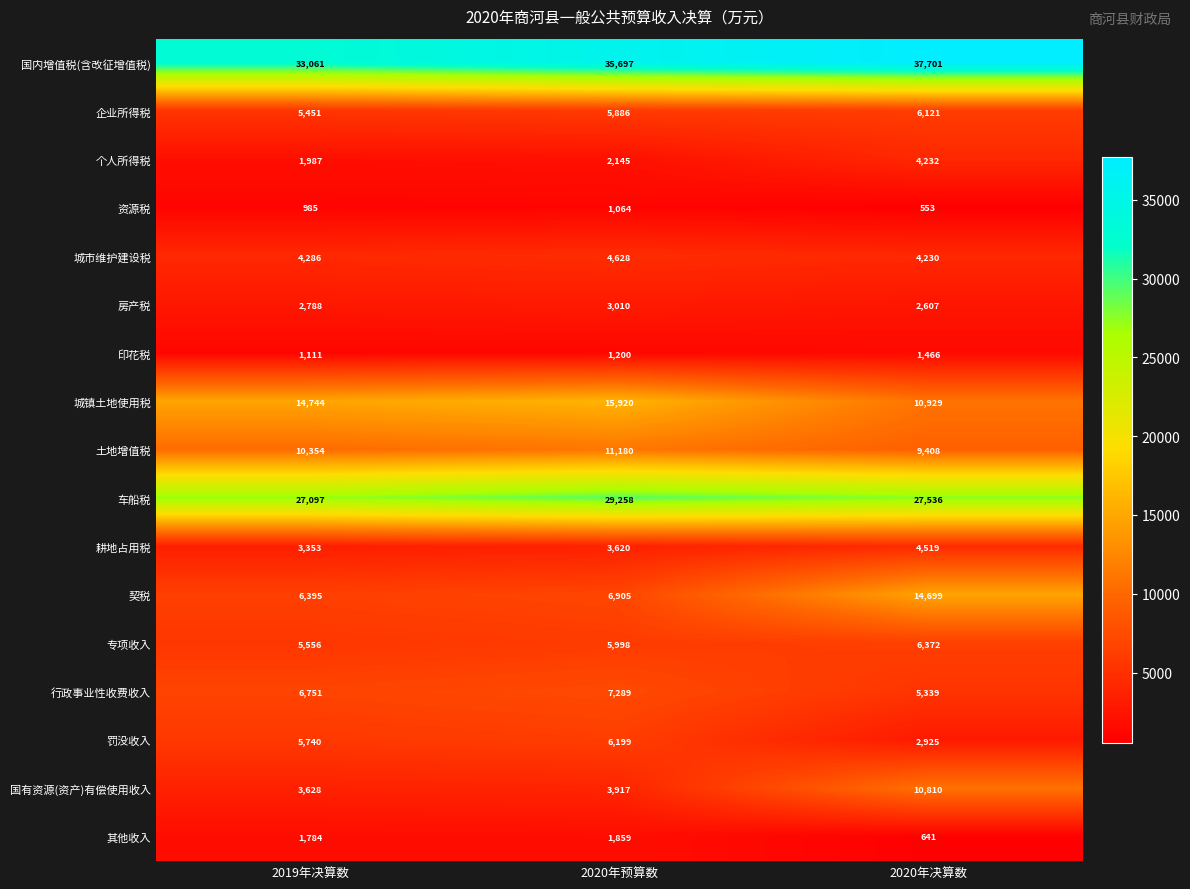

Where does the 车船税 series first go above 27536?

2020年预算数